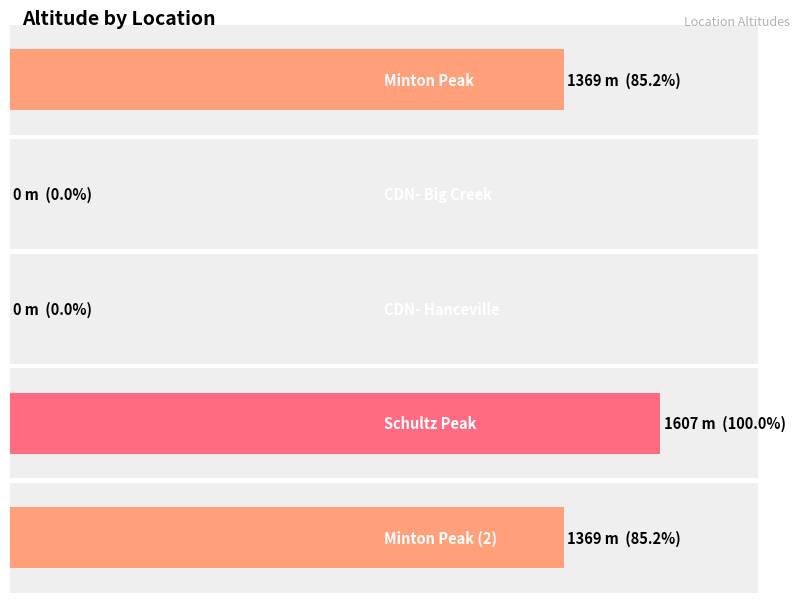

Are the bars grouped side by side (vs. stacked)?

No